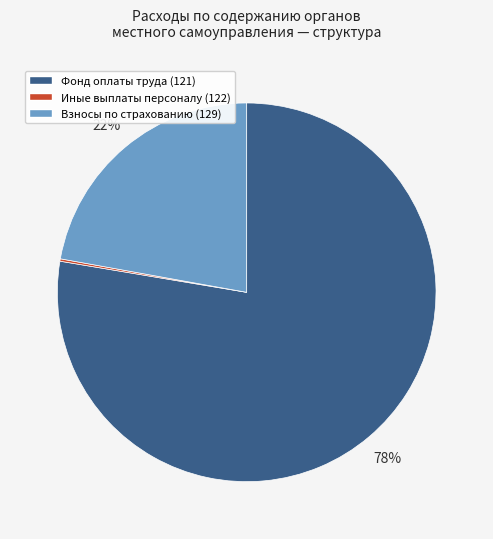

To the nearest percent, what is the average slice percentage?

33%